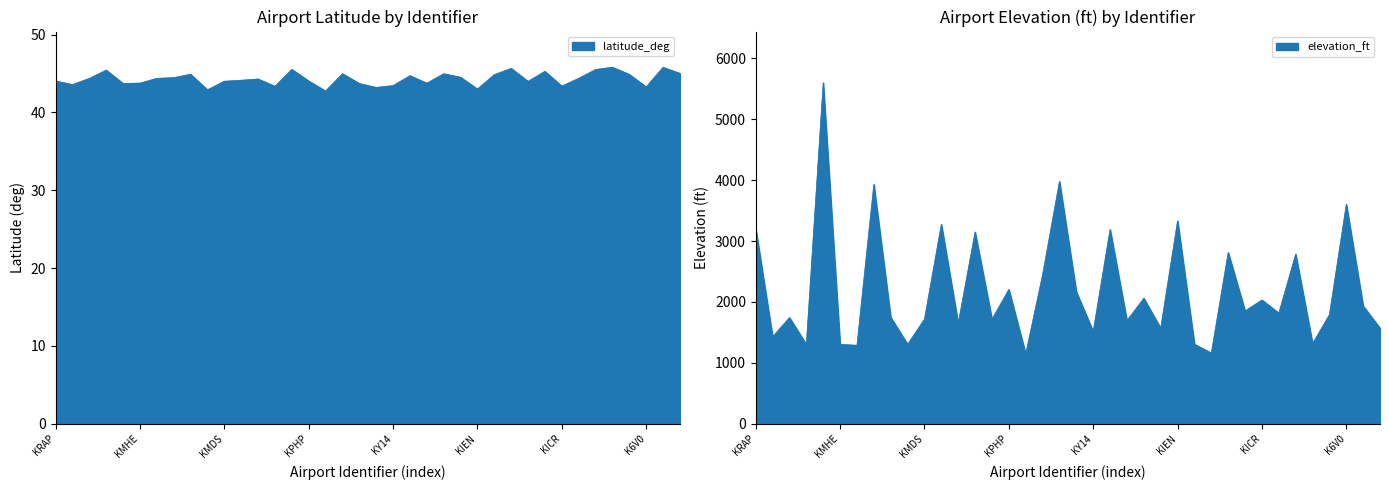

Reading left to right, list all the values displayed in this chart.

latitude_deg: KRAP=44.0	KFSD=43.6	KPIR=44.4	KABR=45.4	KCUT=43.7	KMHE=43.8	KHON=44.4	KSPF=44.5	KATY=44.9	KYKN=42.9	KMDS=44.0	KRCA=44.1	KBKX=44.3	KHSR=43.4	KMBG=45.5	KPHP=44.0	KVMR=42.8	K84D=45.0	K3V0=43.7	K9D1=43.2	KY14=43.5	KEFC=44.7	K9V9=43.8	K0D8=45.0	KMKA=44.5	KIEN=43.0	K1D8=44.9	K8D3=45.7	K6V4=44.0	K1D7=45.3	KICR=43.4	3A9=44.4	K6V5=45.5	KBTN=45.8	K8D7=44.9	K6V0=43.3	K3W8=45.8	K3FU=45.0
elevation_ft: KRAP=3204.0	KFSD=1429.0	KPIR=1744.0	KABR=1302.0	KCUT=5602.0	KMHE=1304.0	KHON=1289.0	KSPF=3931.0	KATY=1749.0	KYKN=1306.0	KMDS=1718.0	KRCA=3276.0	KBKX=1648.0	KHSR=3150.0	KMBG=1716.0	KPHP=2207.0	KVMR=1146.0	K84D=2448.0	K3V0=3980.0	K9D1=2168.0	KY14=1515.0	KEFC=3191.0	K9V9=1695.0	K0D8=2062.0	KMKA=1569.0	KIEN=3333.0	K1D8=1307.0	K8D3=1161.0	K6V4=2813.0	K1D7=1854.0	KICR=2033.0	3A9=1818.0	K6V5=2785.0	KBTN=1318.0	K8D7=1792.0	K6V0=3605.0	K3W8=1935.0	K3FU=1569.0